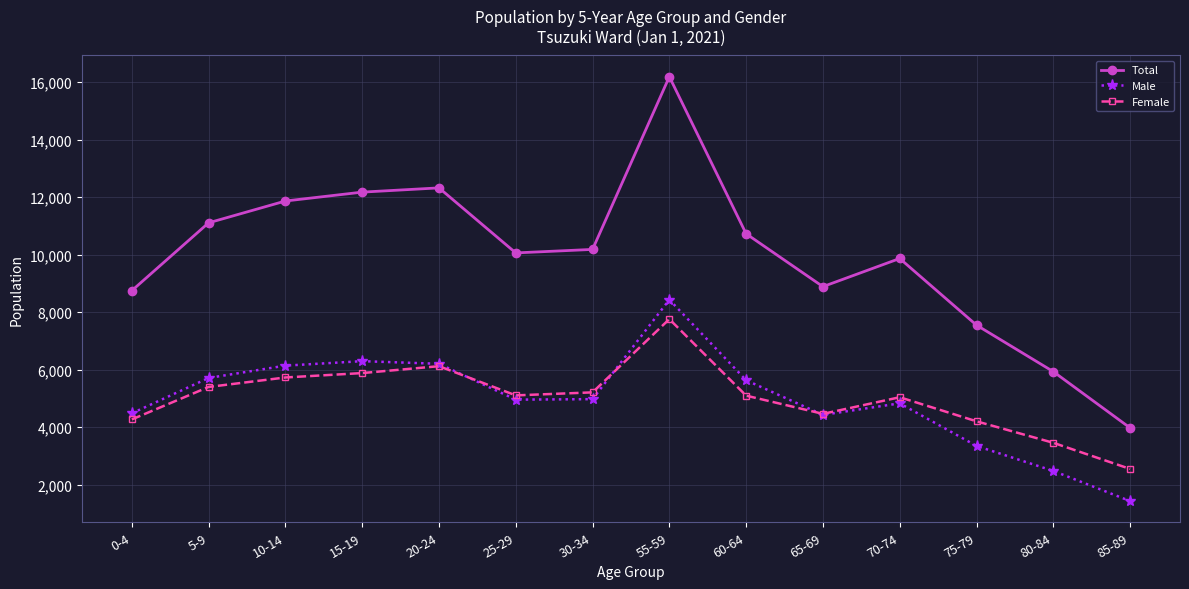

How many distinct data groups are displayed?

3